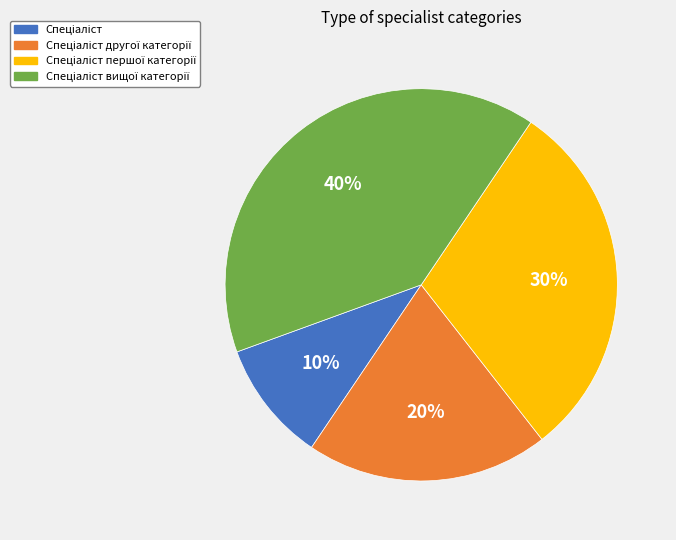

To the nearest percent, what is the difference between the largest and smallest slice percentages?

30%